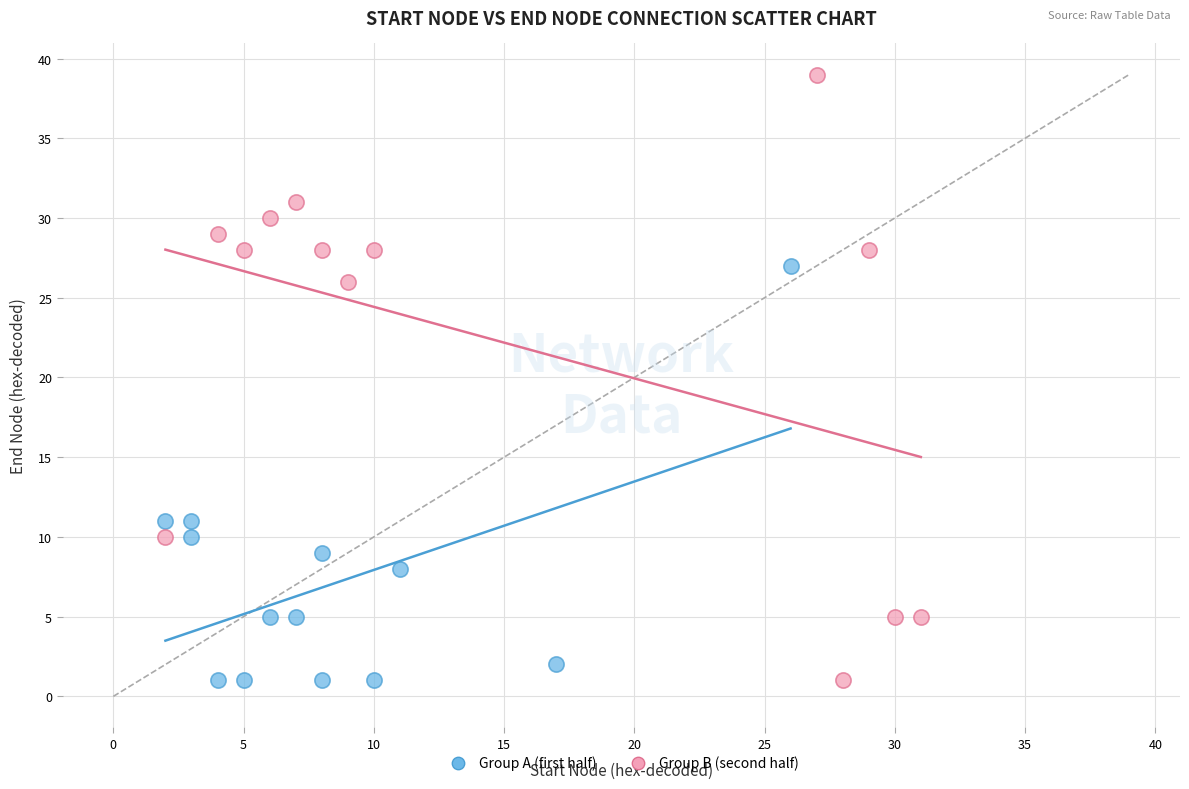

What are all the series names shown in the legend?

Group A (first half), Group B (second half)